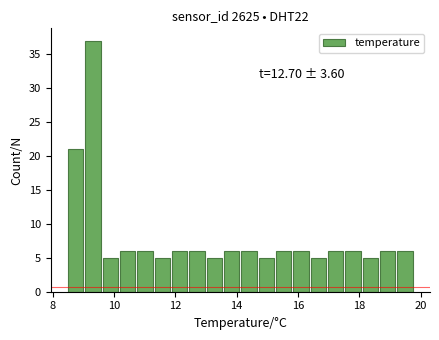

Read against the x-axis, roughly where is the centre of the tallest bar?

9.4